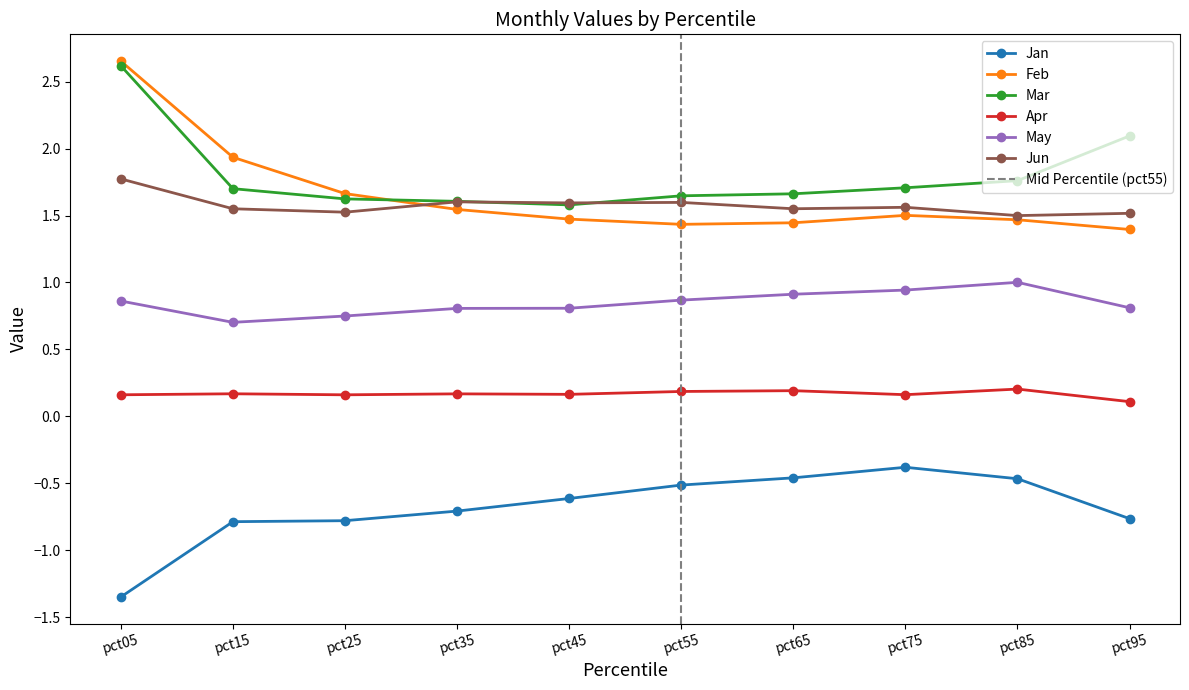

True or false: Jan has more than 0 interior local peaks.

True